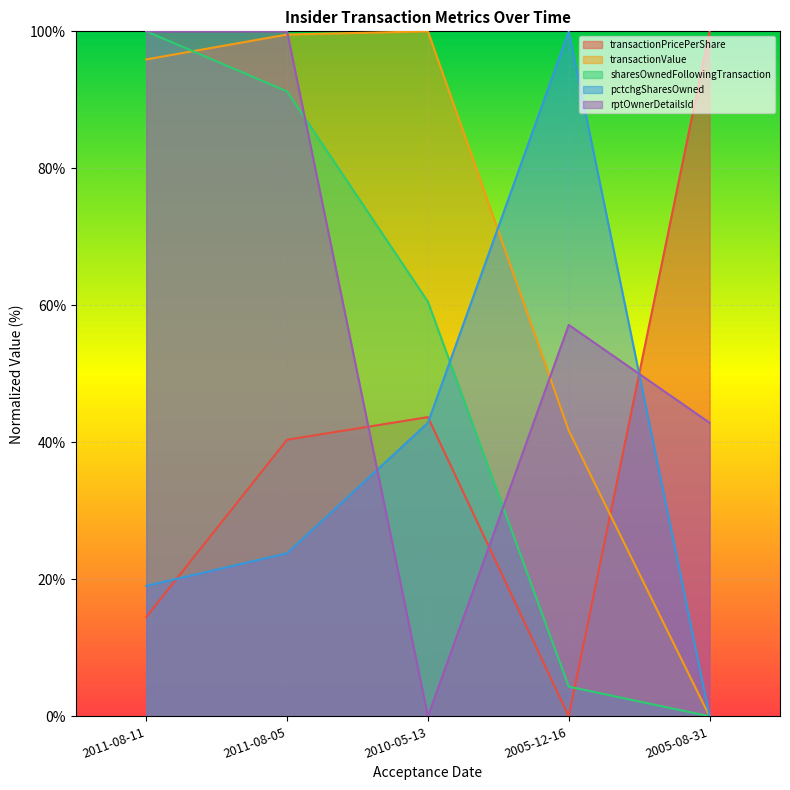

How many lines are shown in the chart?

5